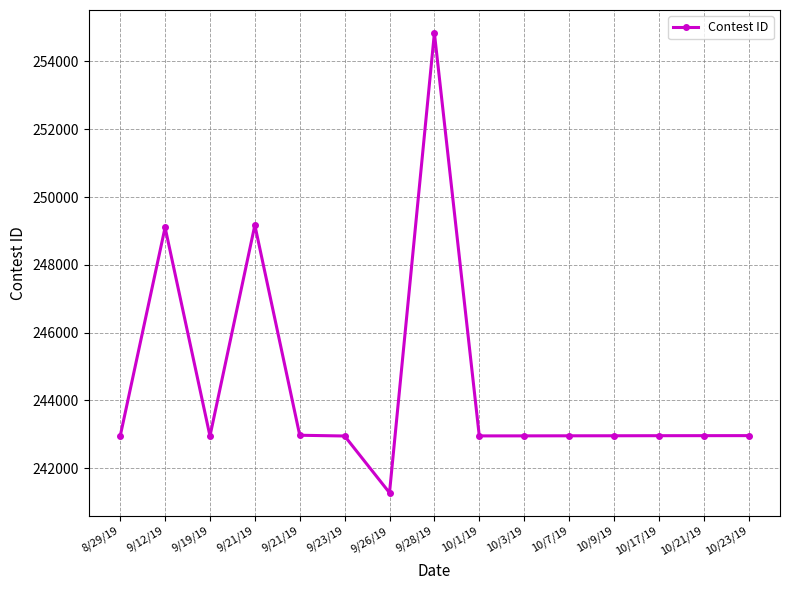

What is the label of the 3rd point from the right?

10/17/19